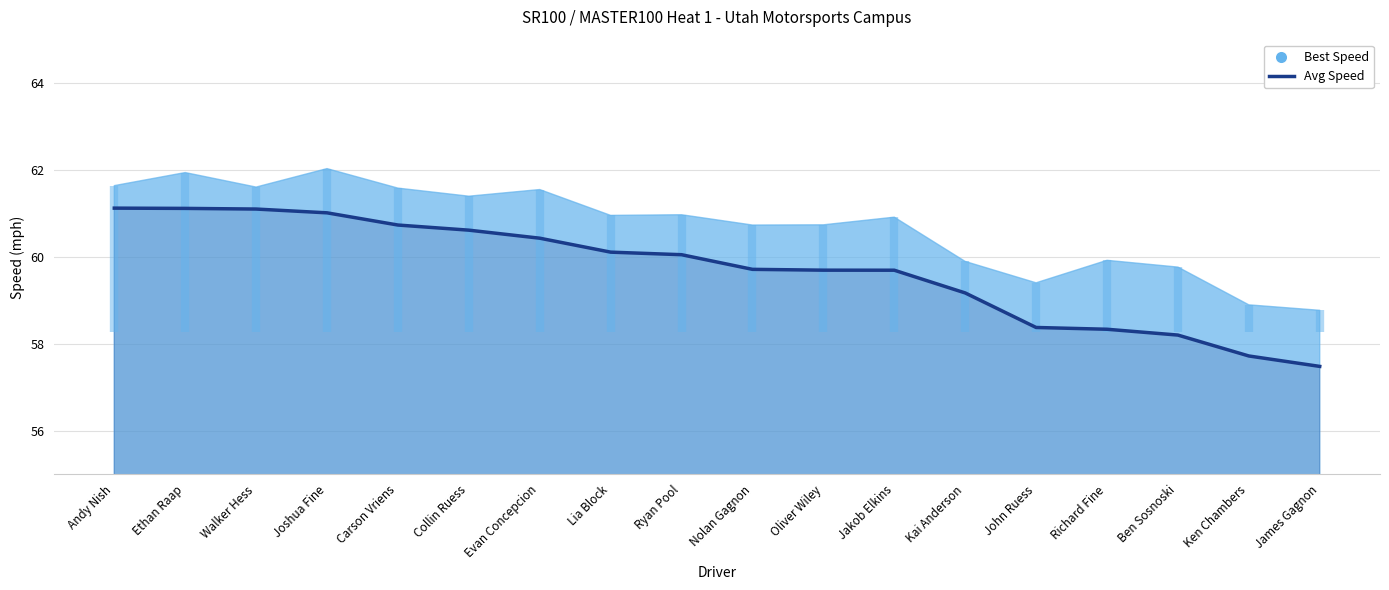

What is the smallest value displayed?

57.5